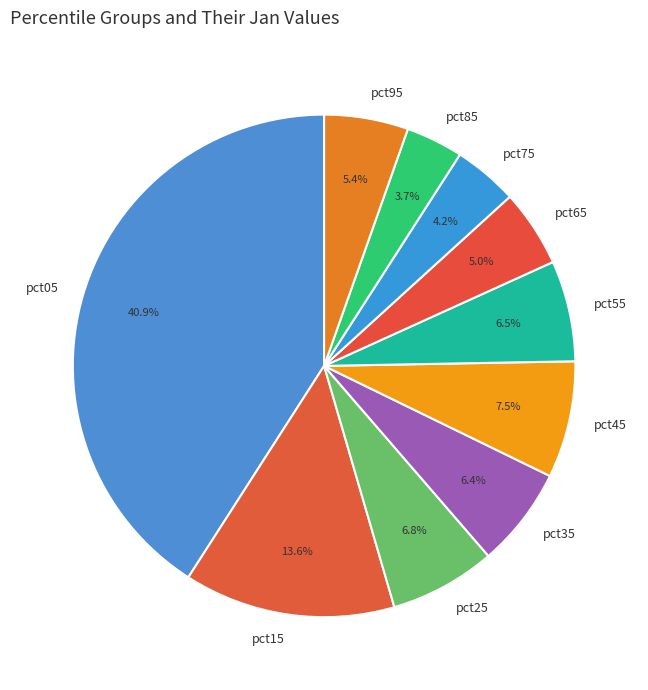

Does pct25 represent more than half of the total?

No